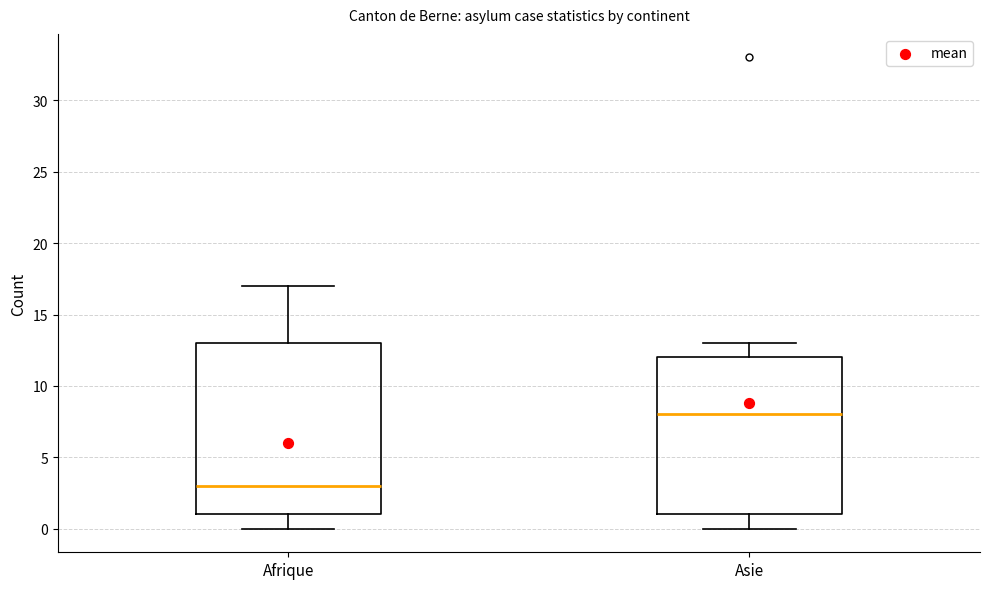

Where does the upper whisker of the box for Asie end on the y-axis? The values are not printed on the chart, so give them approximately, as read against the axis.

13